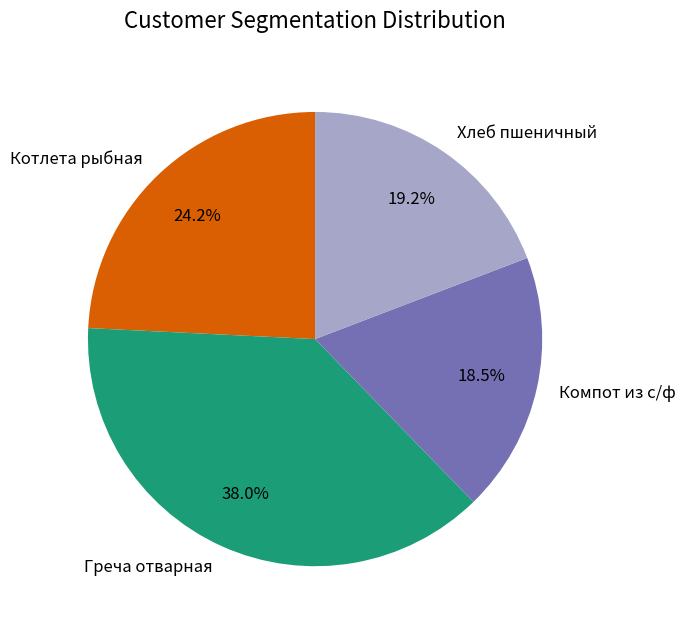

To the nearest percent, what is the difference between the largest and smallest slice percentages?

20%